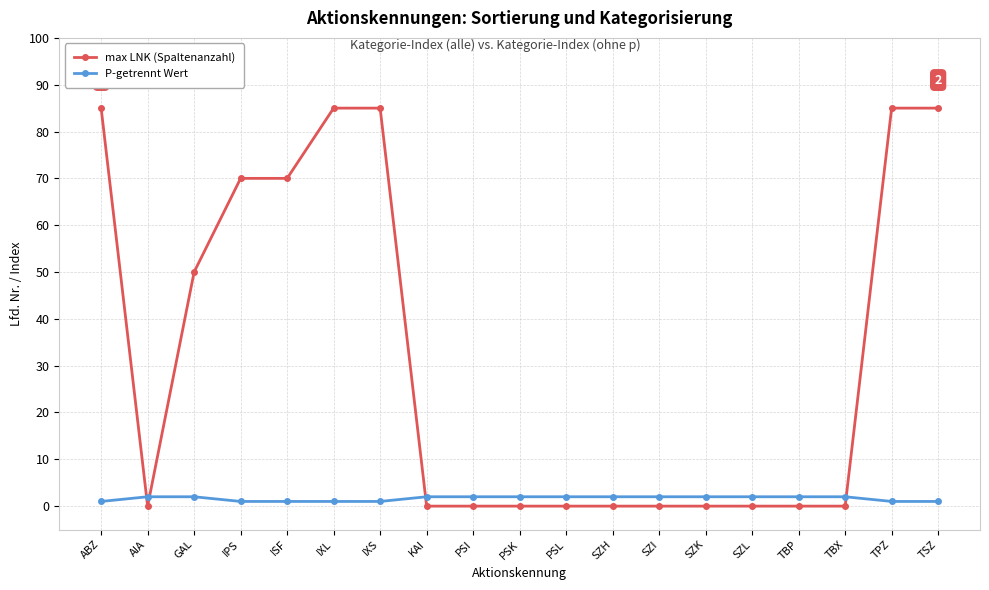

What is the sum of all max LNK (Spaltenanzahl) values?

615